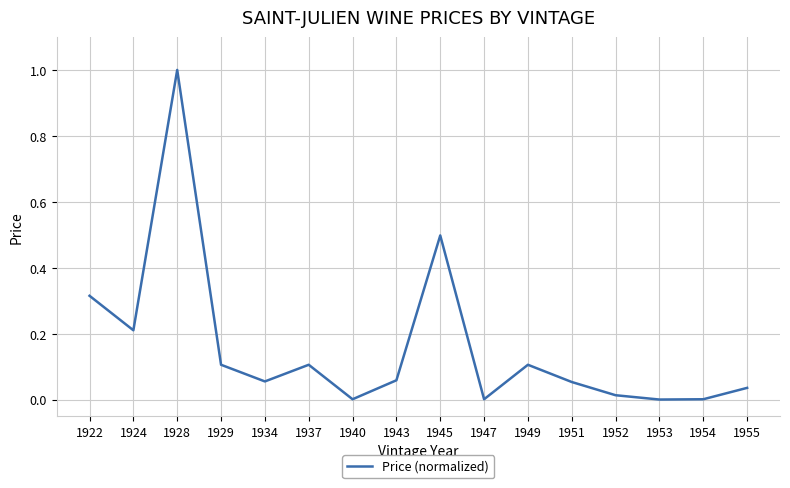

The chart shows a value of 0.2 at 1924. True or false?

True